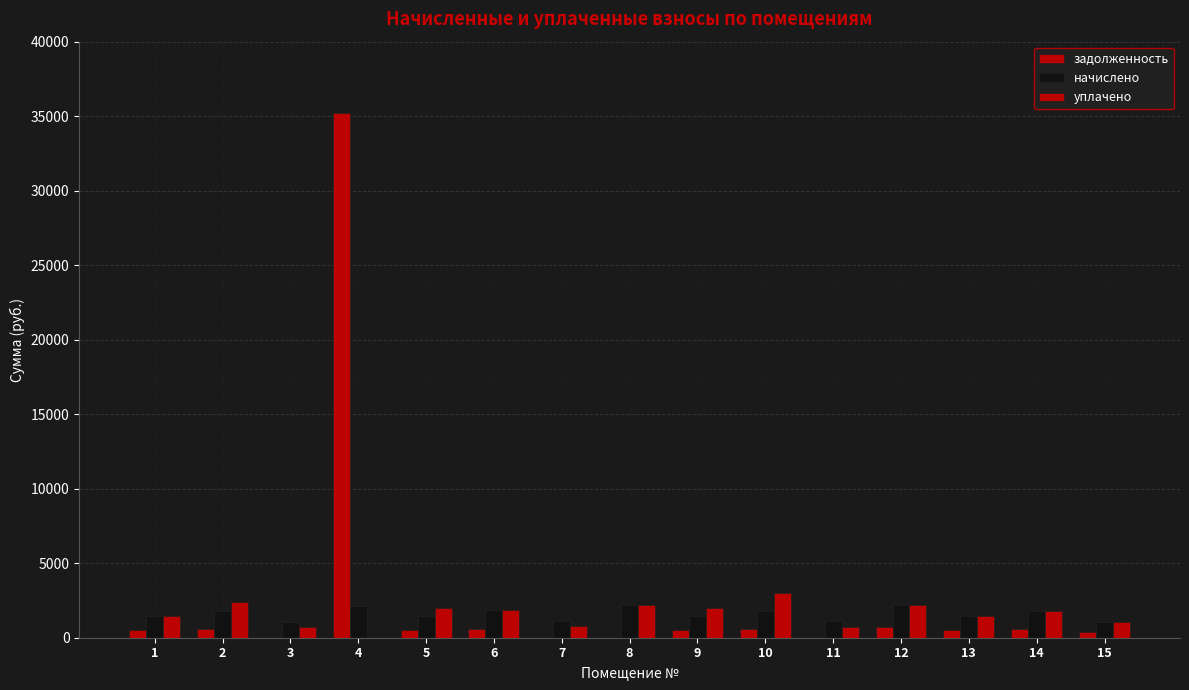

What is the average value of the начислено series?

1599.9